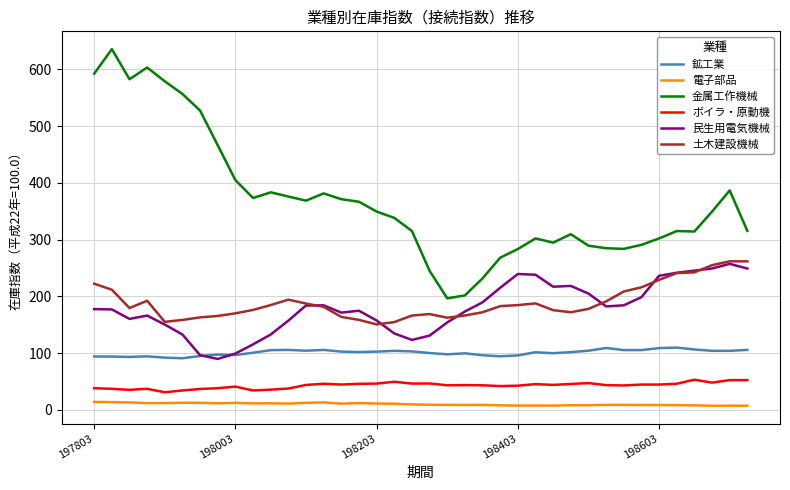

True or false: 電子部品 and 土木建設機械 intersect in this chart.

False